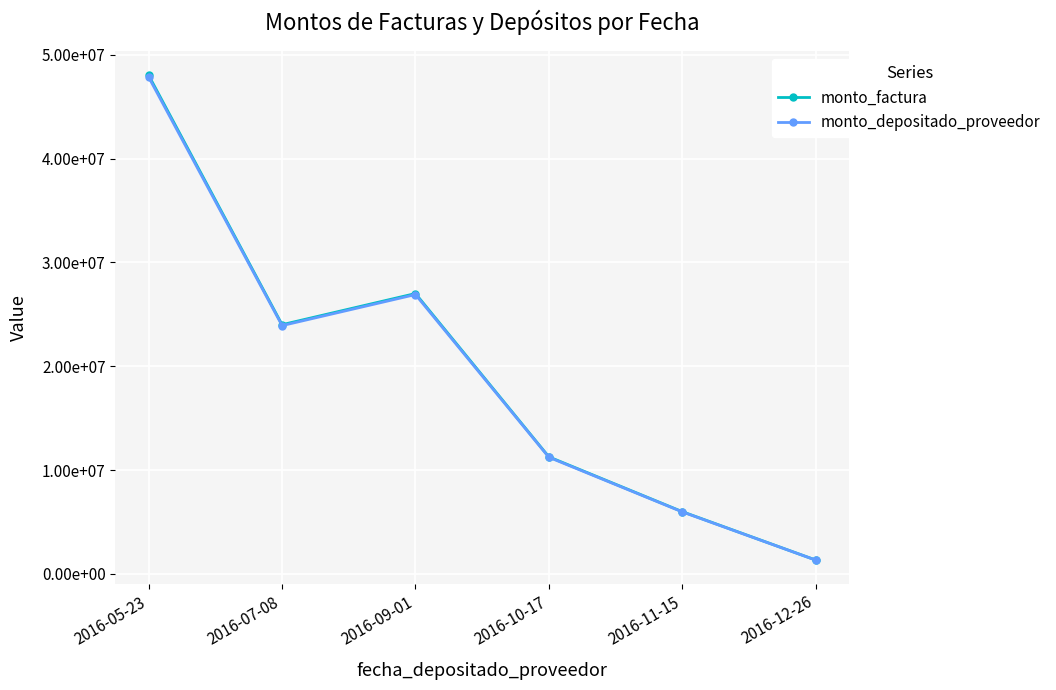

At which category is the sum across all series the highest?

2016-05-23